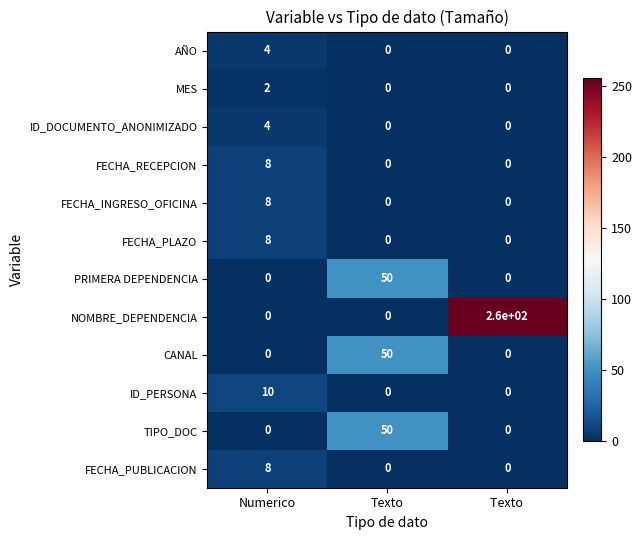

What is the difference between the highest and lowest values at Numerico?

10